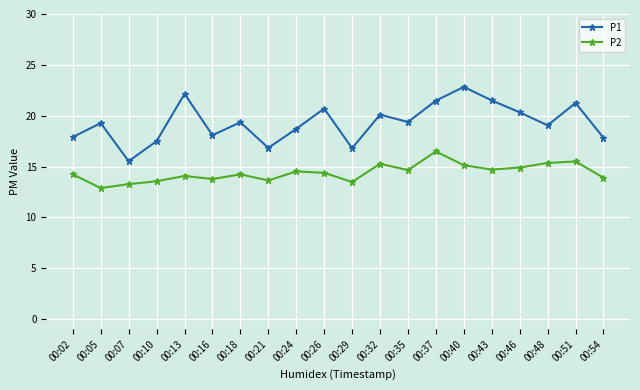

What is the sum of the P2 values at 00:32 and 00:43?

30.0